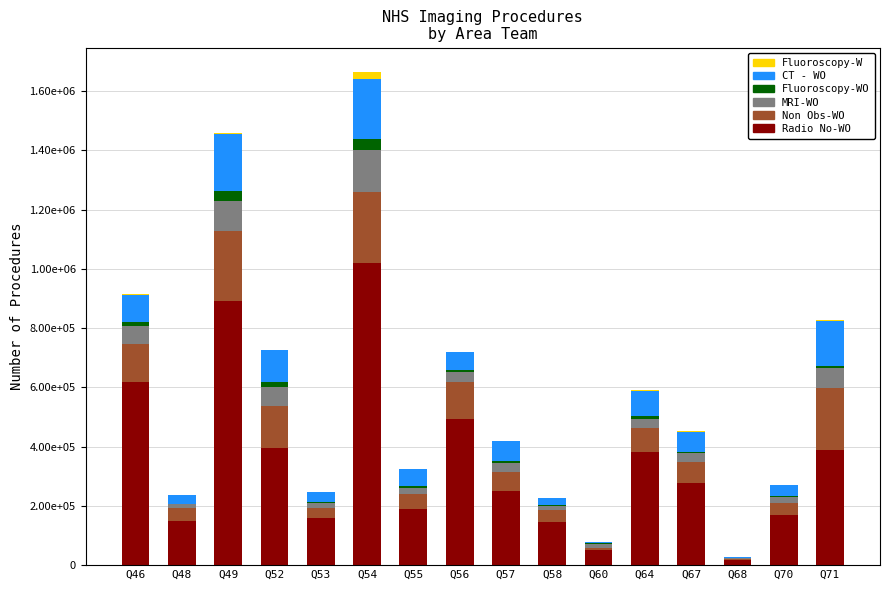

List the series in order of their peak value, highest first.

Radio No-WO, Non Obs-WO, CT - WO, MRI-WO, Fluoroscopy-WO, Fluoroscopy-W